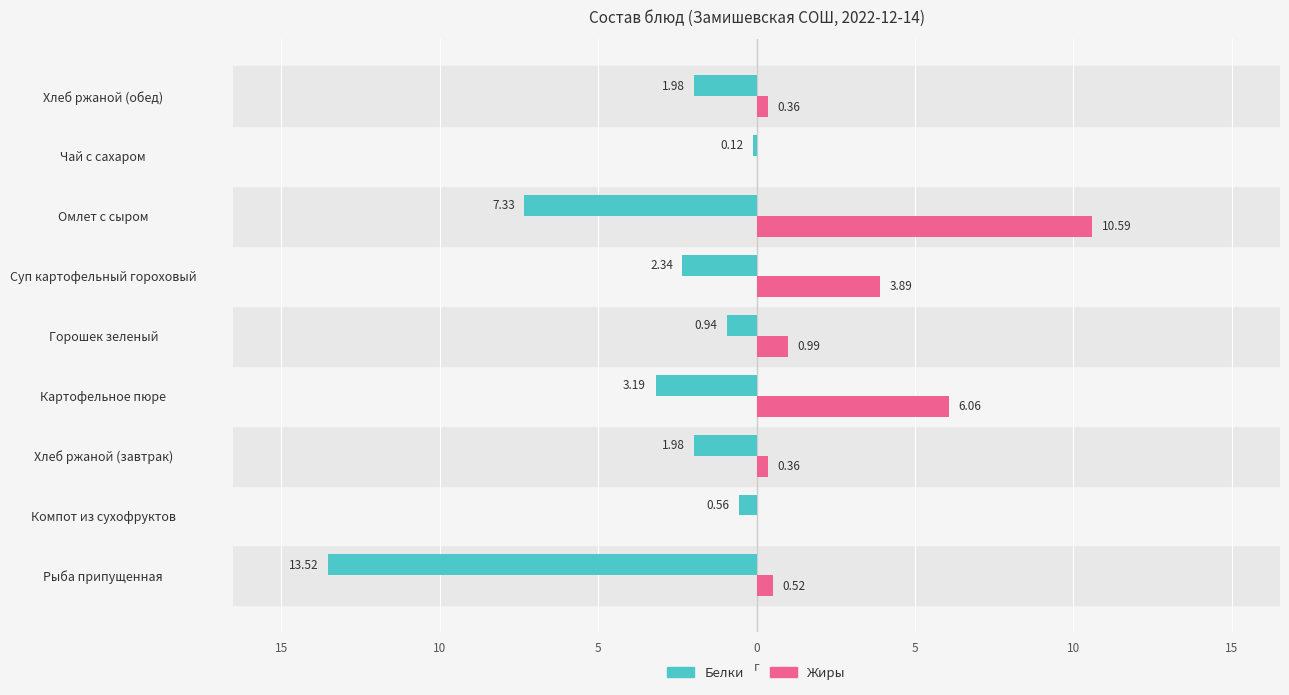

What are all the series names shown in the legend?

Белки, Жиры